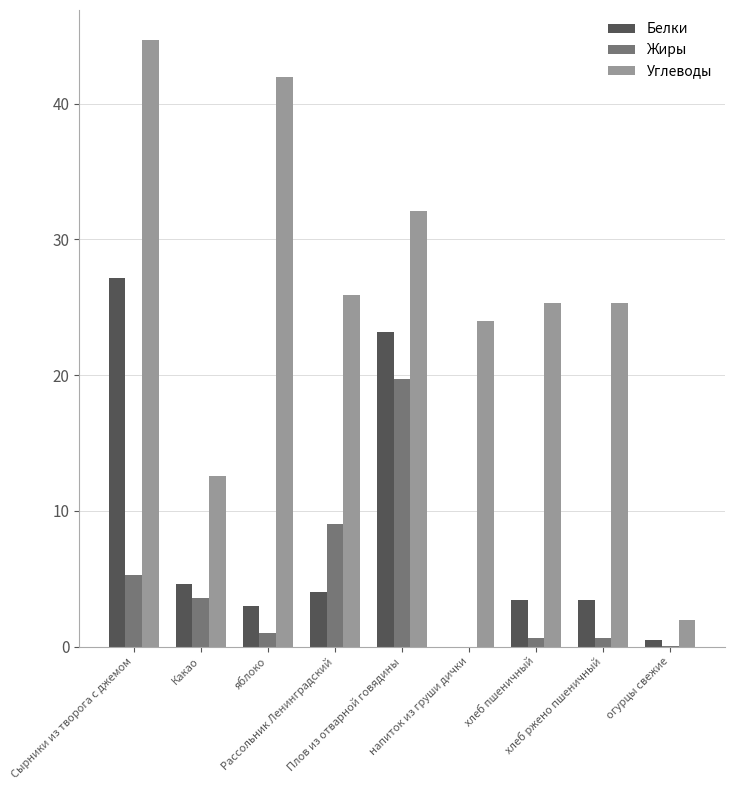

What value does the Белки series have at хлеб ржено пшеничный?

3.5